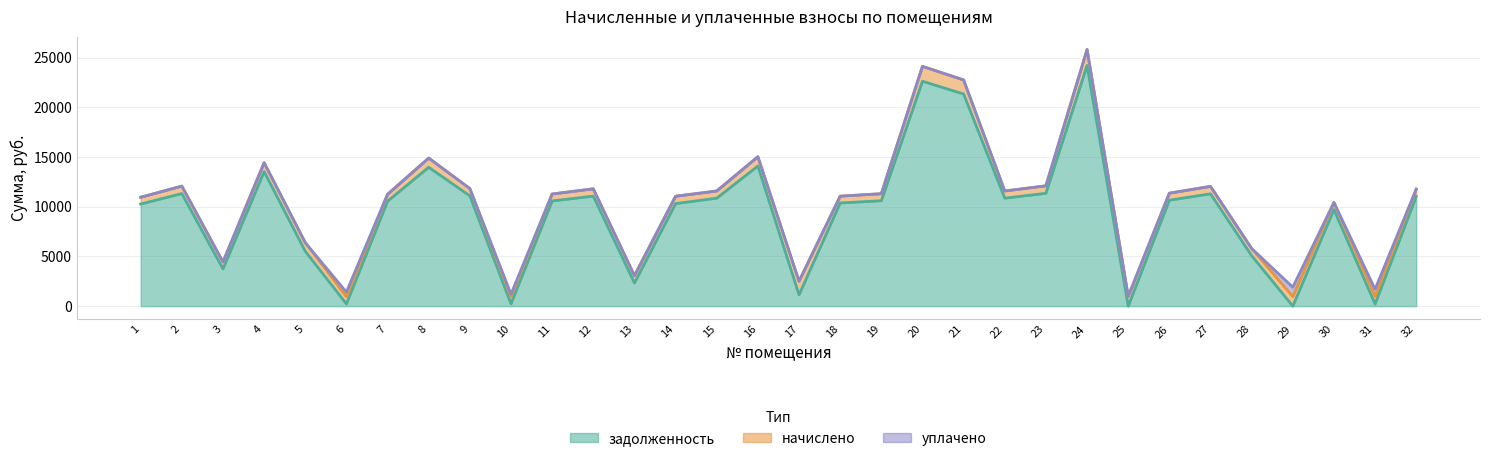

What is the difference between the highest and lowest values at 22?

10862.6